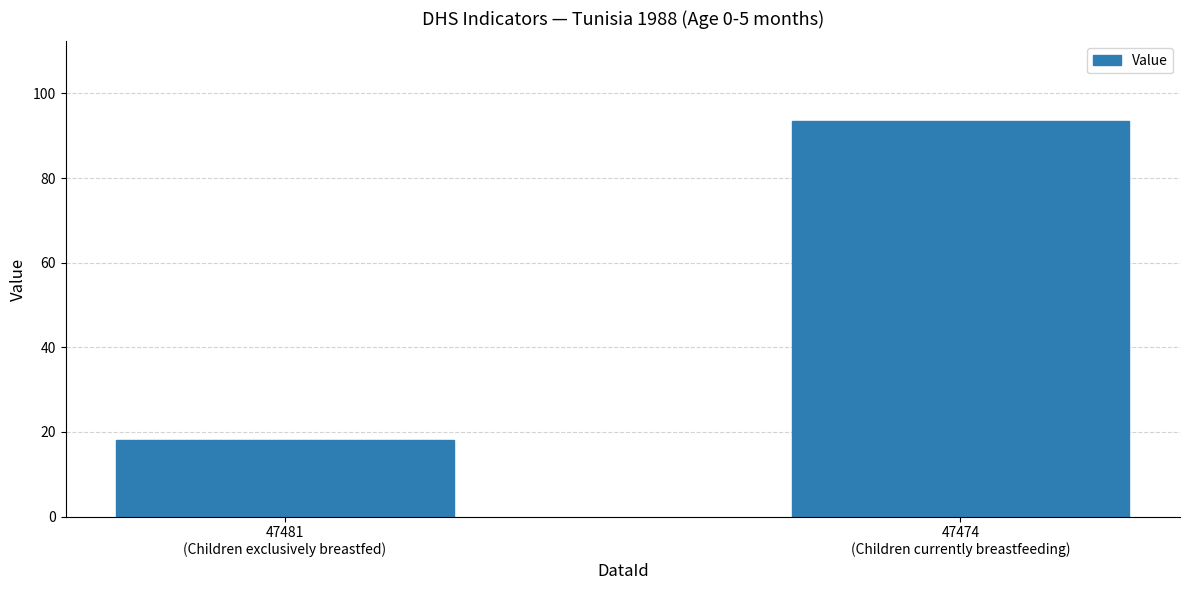

Are the bars horizontal?

No